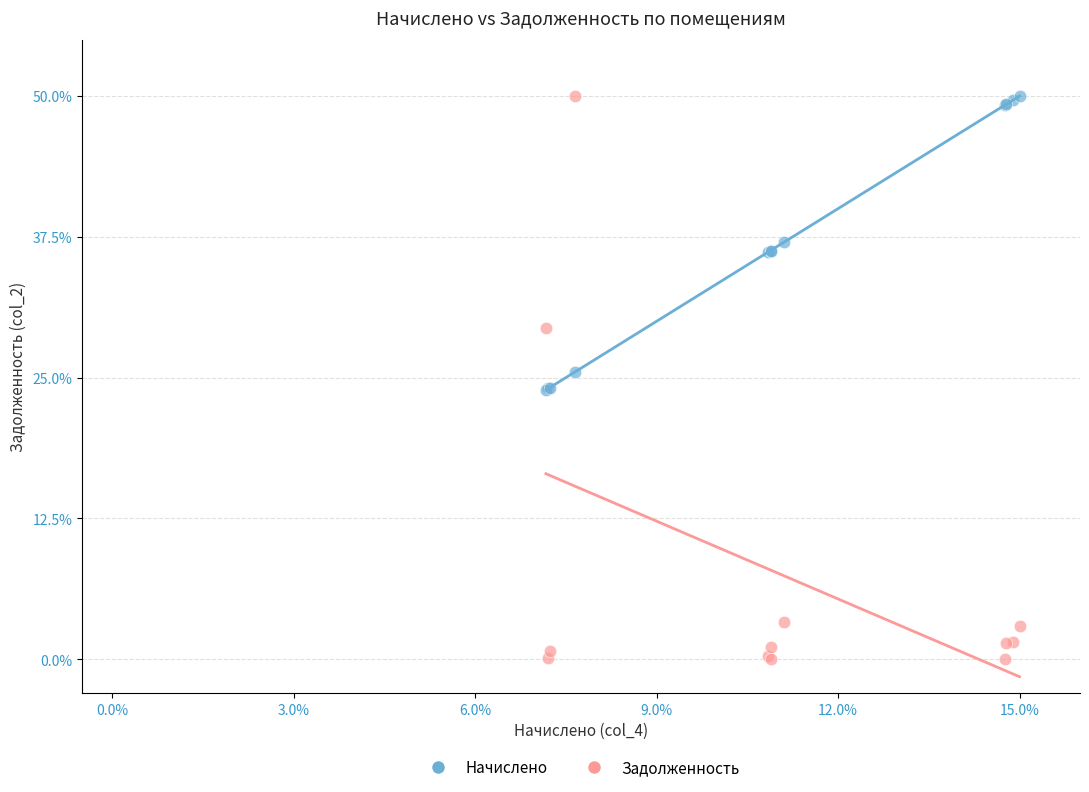

Which series contains the lowest Y value?

Задолженность